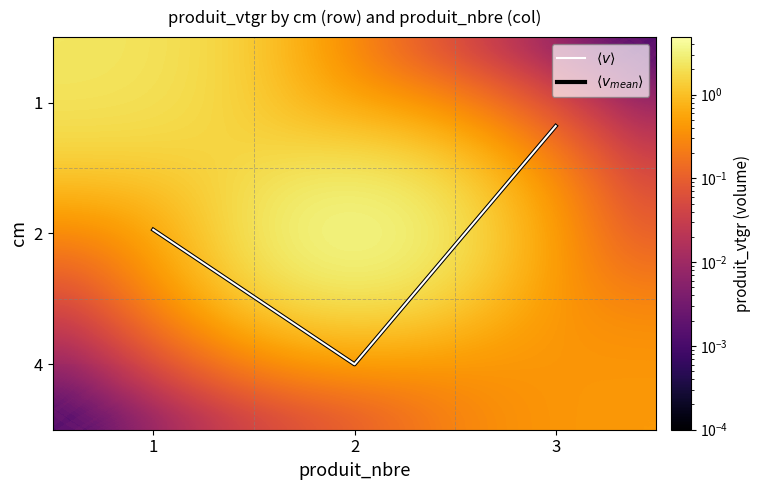

True or false: 2 has a value of 4.8 at 2.

True